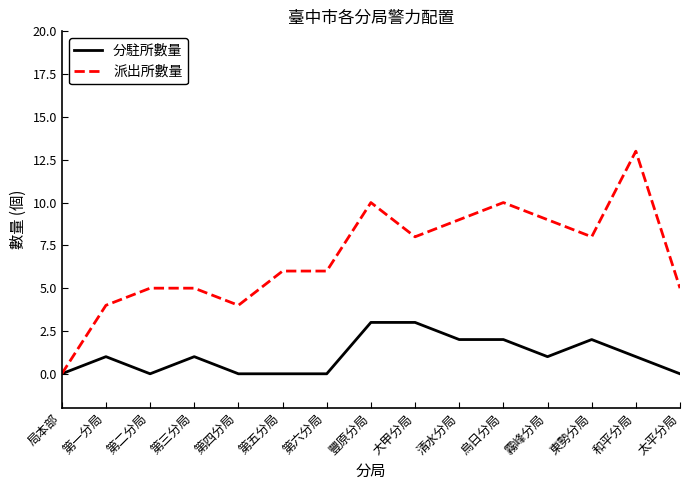

What position from the right is 局本部?

15